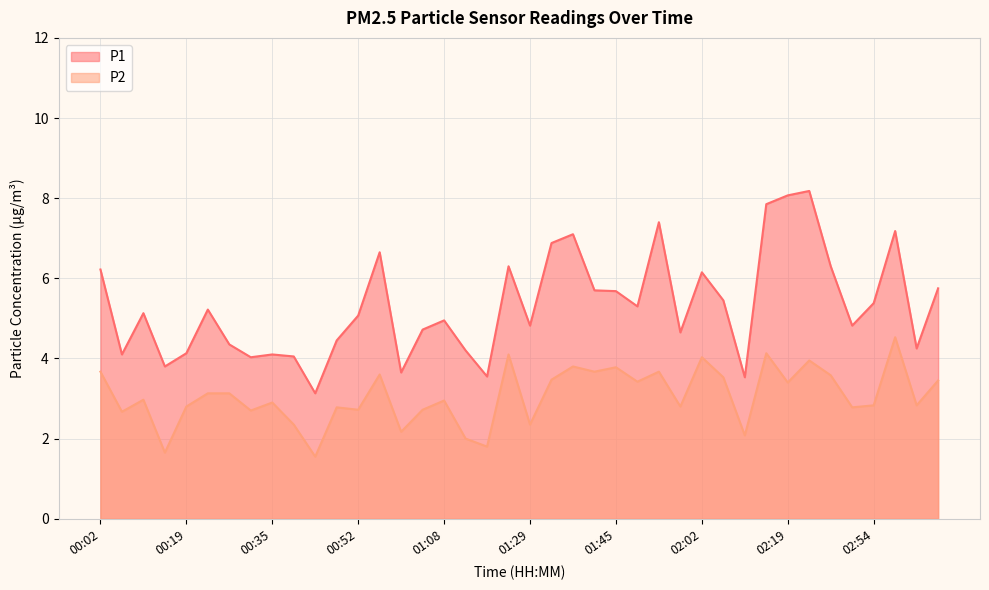

How many data points in P1 are less than 5?

19